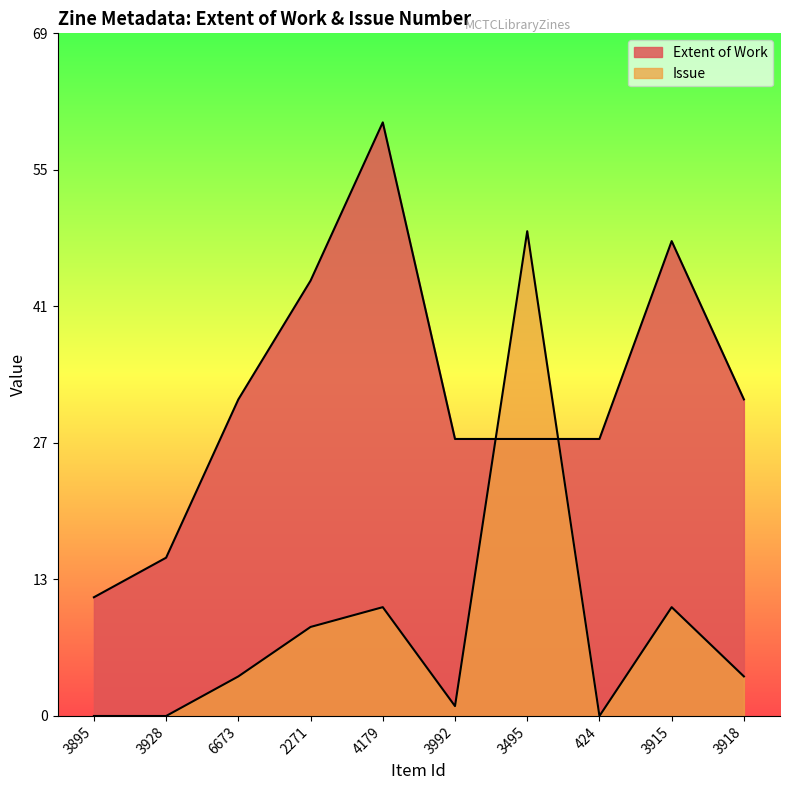

Is it true that Issue equals -33 at 3895?

False